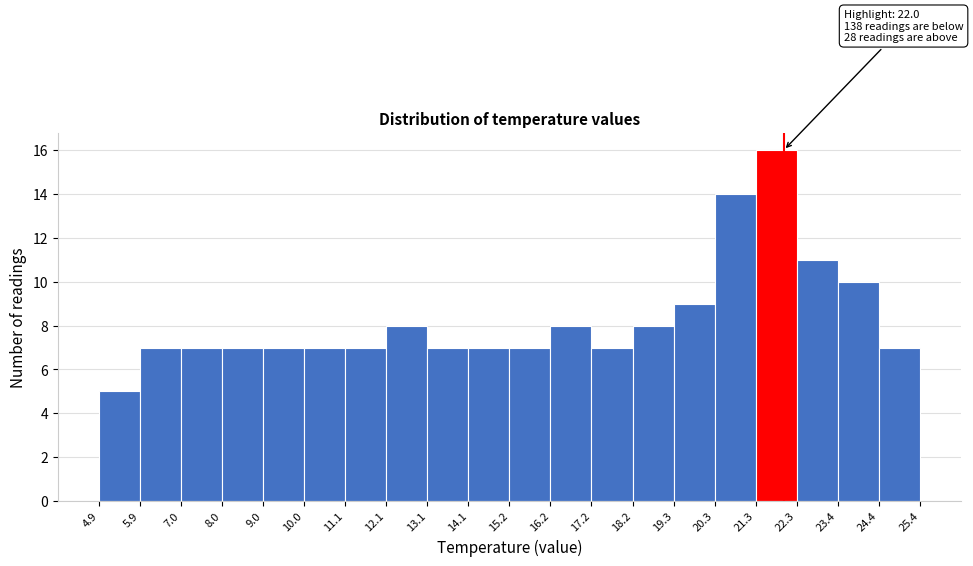

Which range on the x-axis has the tallest bar?

21.3 to 22.3